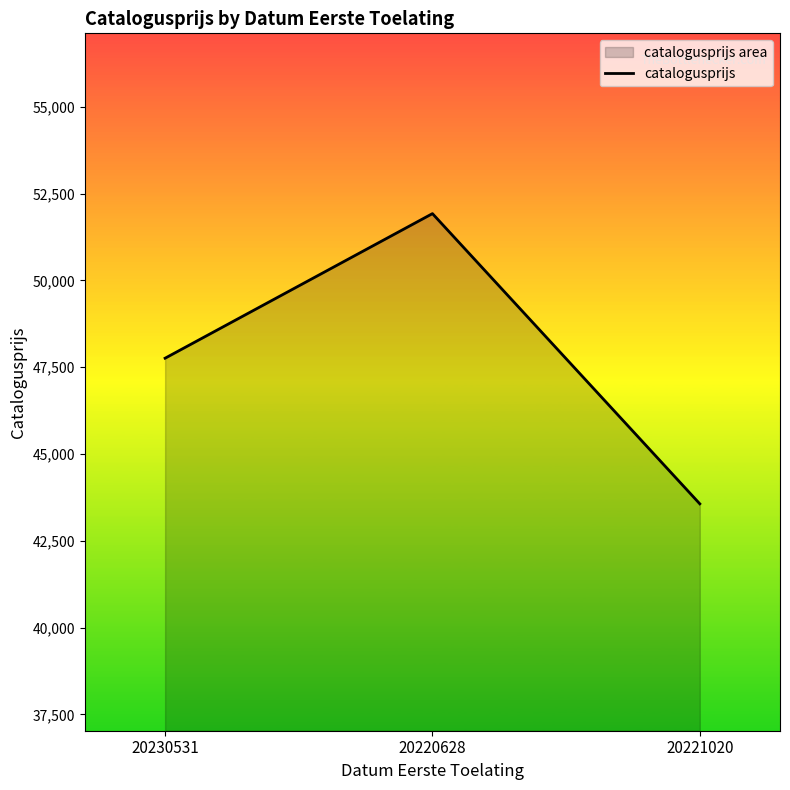

List the labels in order of value, largest first.

20220628, 20230531, 20221020